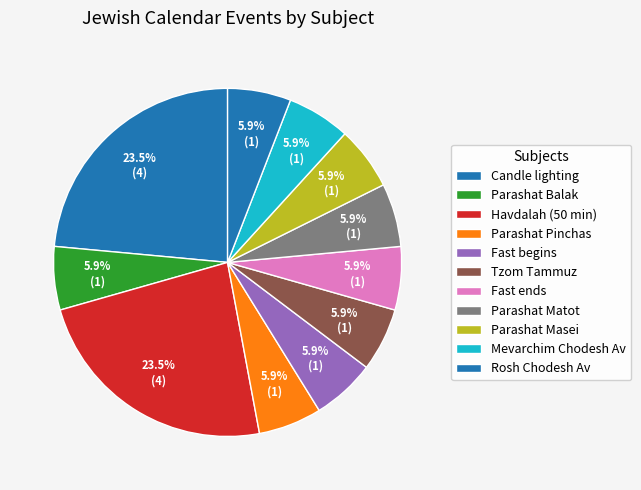

What portion of the pie excludes Rosh Chodesh Av?

94.1%